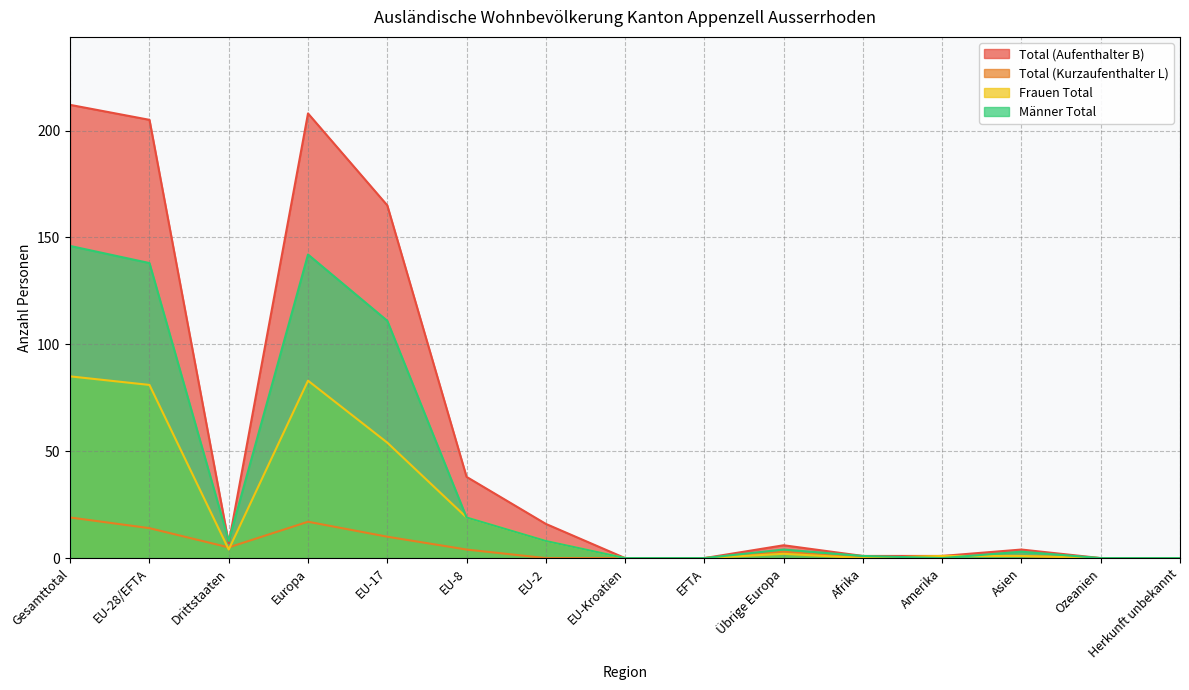

Is the value of Männer Total at EU-8 greater than the value of Total (Aufenthalter B) at Gesamttotal?

No